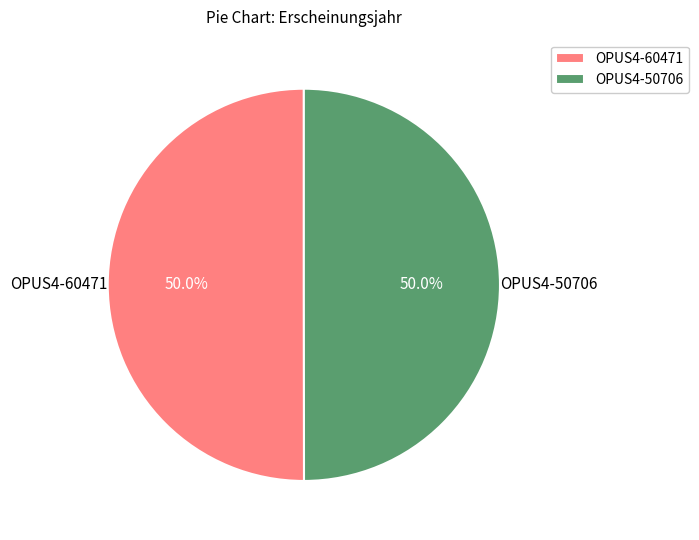

To the nearest percent, what portion does OPUS4-50706 represent?

50%